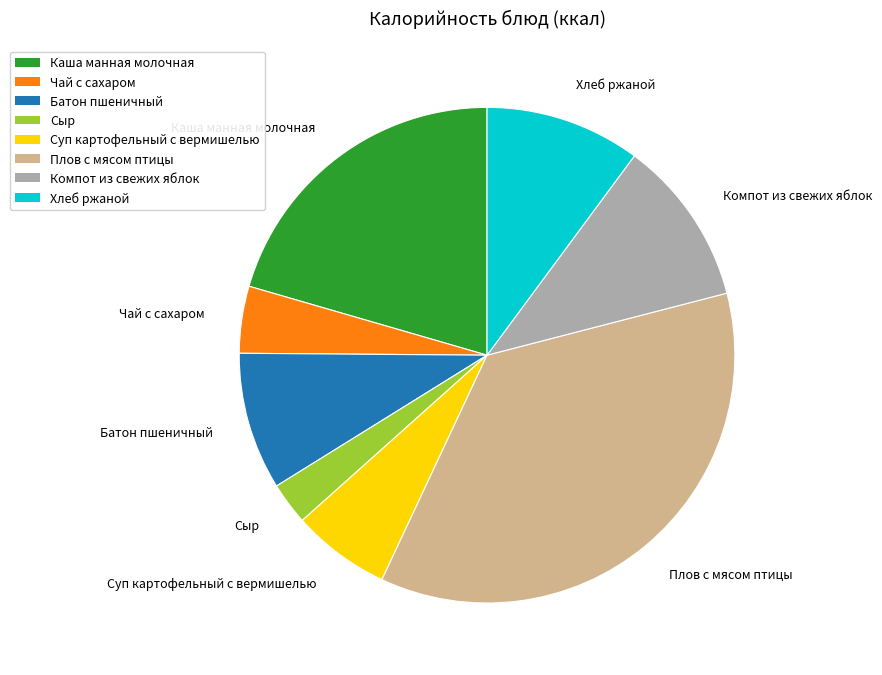

Between Суп картофельный с вермишелью and Каша манная молочная, which is larger?

Каша манная молочная